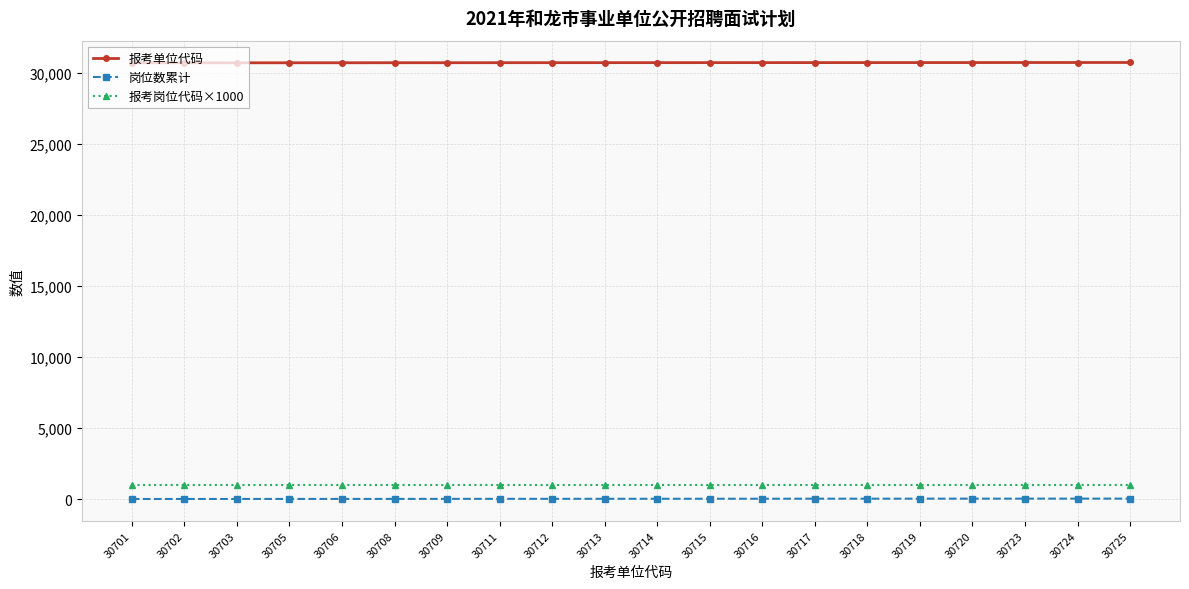

Is it true that 报考单位代码 equals 42174 at 30708?

False